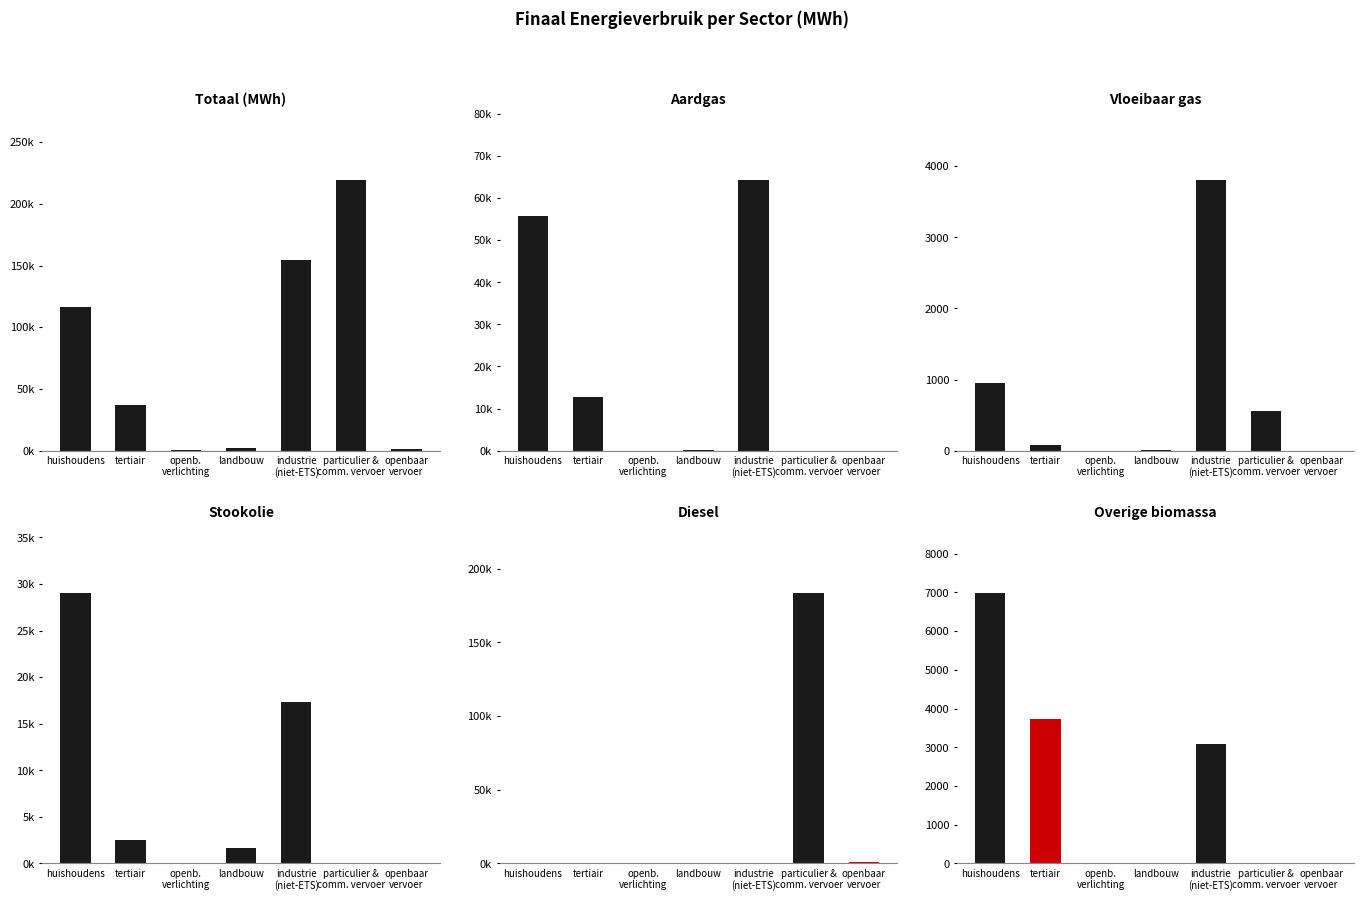

How many series are shown in this chart?

6